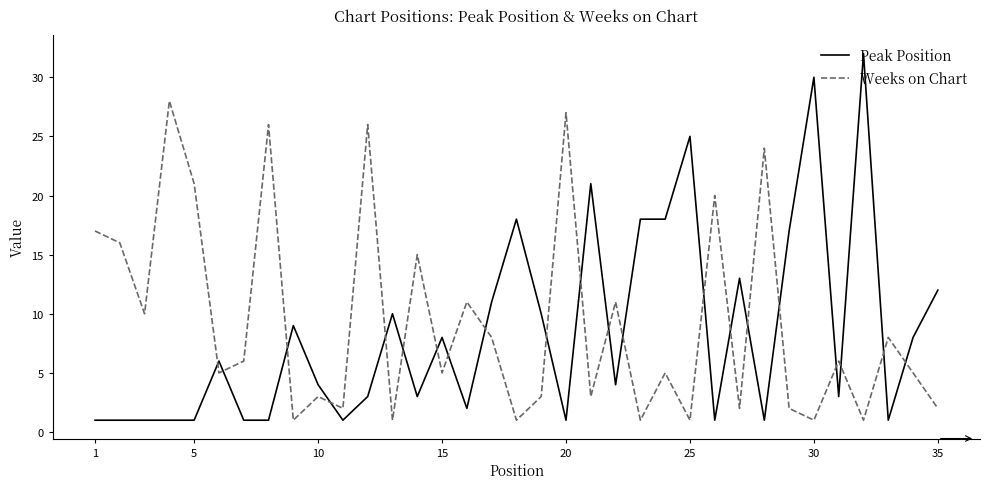

Which series has the largest range (max minus min)?

Peak Position